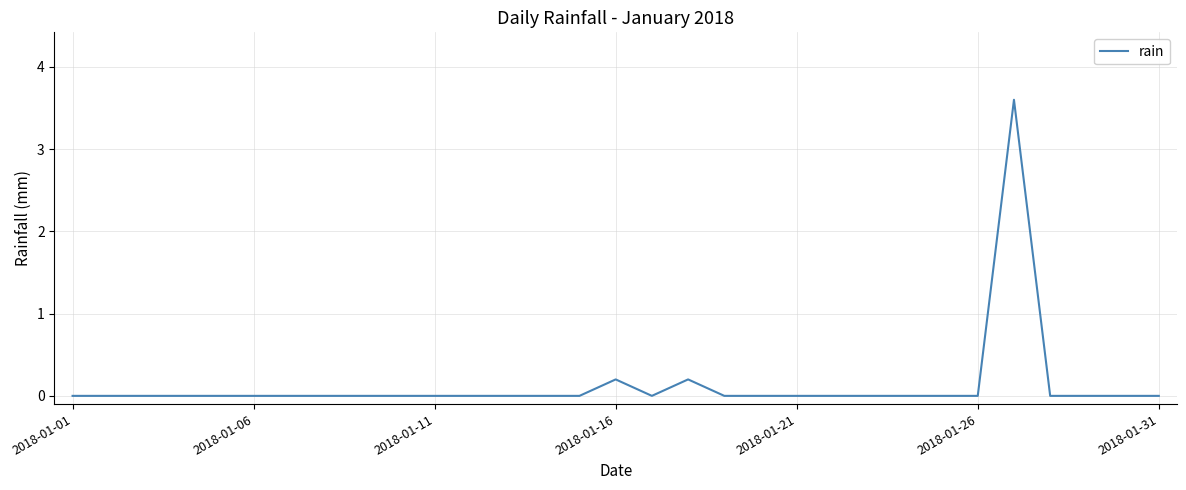

What is the maximum value shown in the chart?

3.6